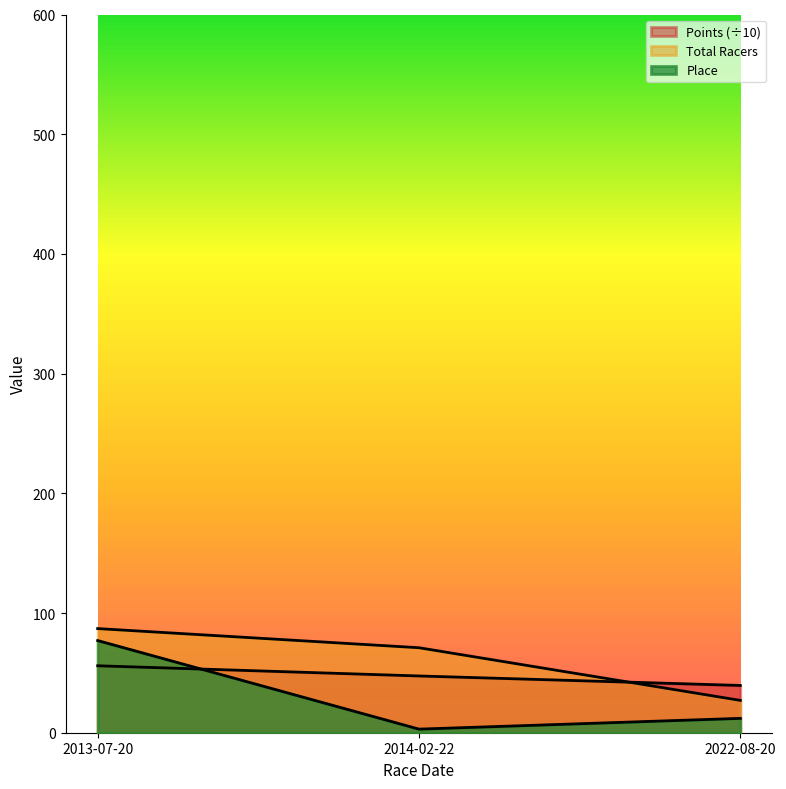

How many distinct data groups are displayed?

3